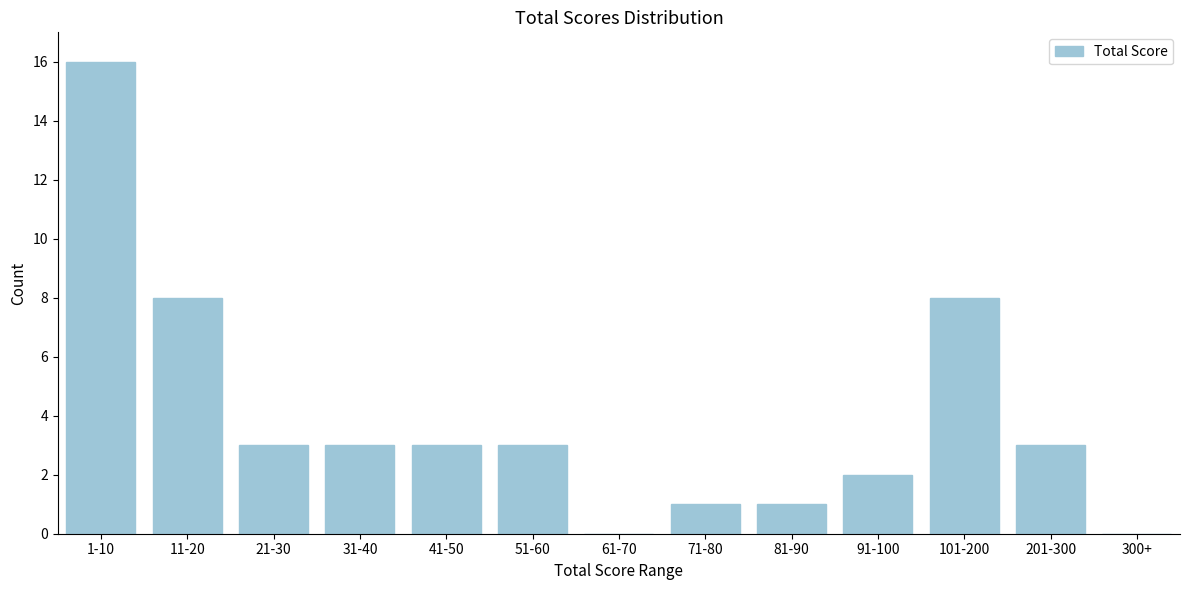

Reading right to left, list all the values displayed in this chart.

300+=0	201-300=3	101-200=8	91-100=2	81-90=1	71-80=1	61-70=0	51-60=3	41-50=3	31-40=3	21-30=3	11-20=8	1-10=16